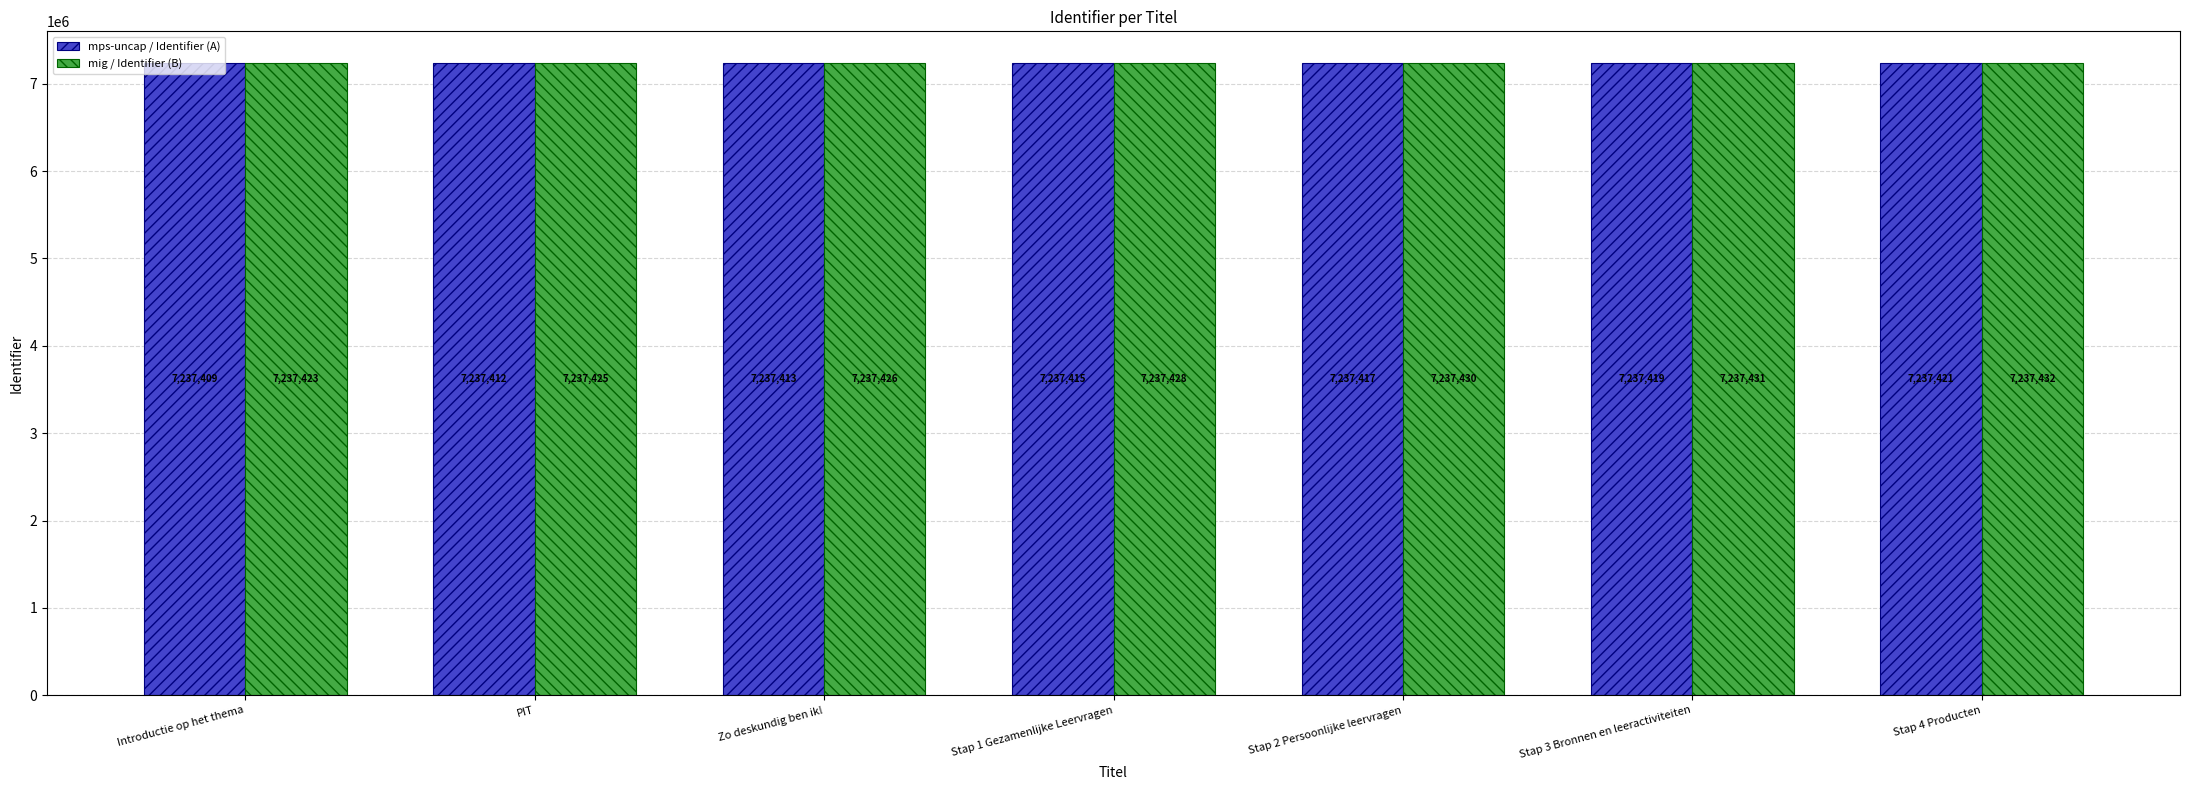

List the series in order of their peak value, lowest first.

mps-uncap / Identifier (A), mig / Identifier (B)